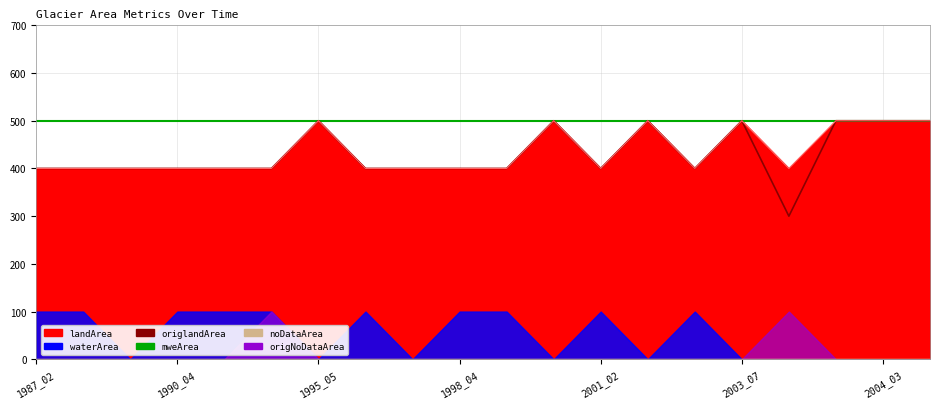

Reading left to right, transcribe all the data shown in this chart.

mweArea: 500	500	500	500	500	500	500	500	500	500	500	500	500	500	500	500	500	500	500	500
origlandArea: 400	400	400	400	400	400	500	400	400	400	400	500	400	500	400	500	300	500	500	500
landArea (line): 400	400	400	400	400	400	500	400	400	400	400	500	400	500	400	500	400	500	500	500